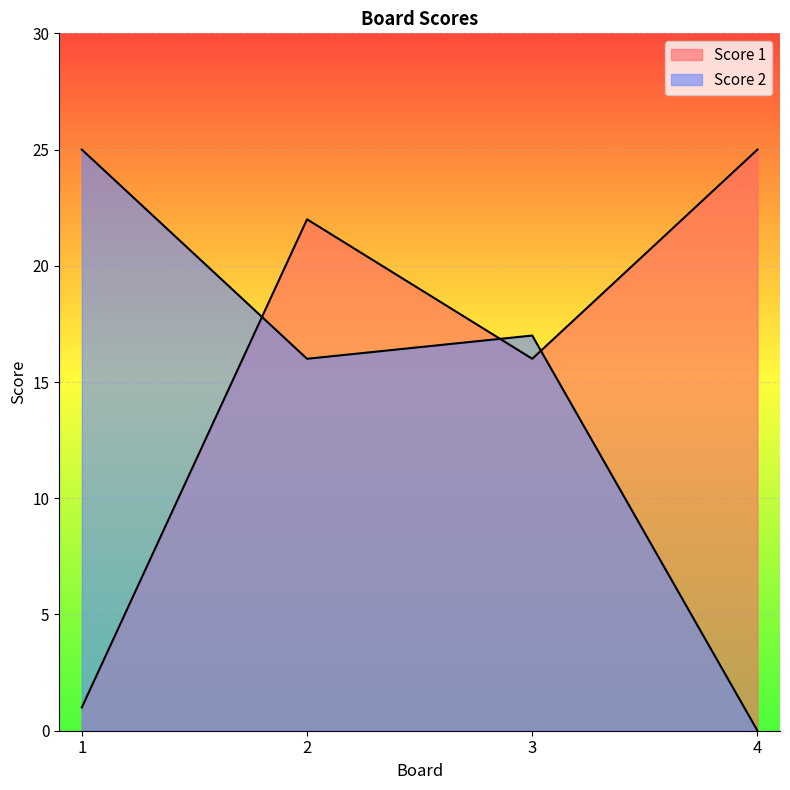

At how many categories does at least one series exceed 24?

2